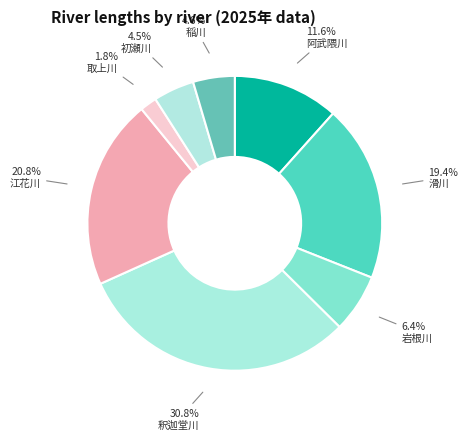

Count the number of slices in the pie.

8